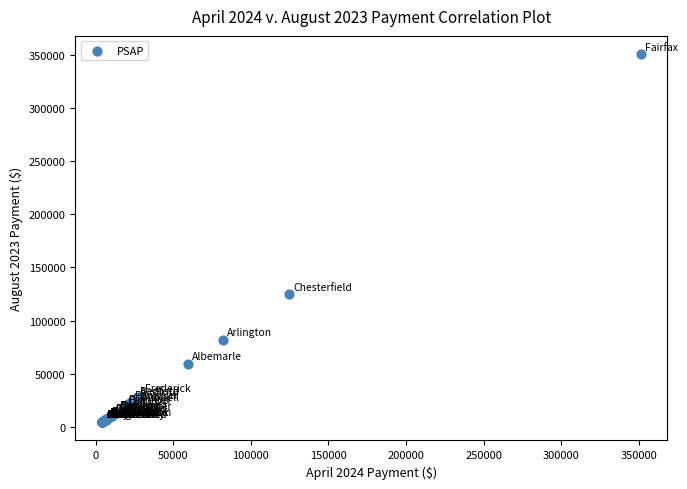

What Y value in the scatter plot is closest to 177612?

124633.4